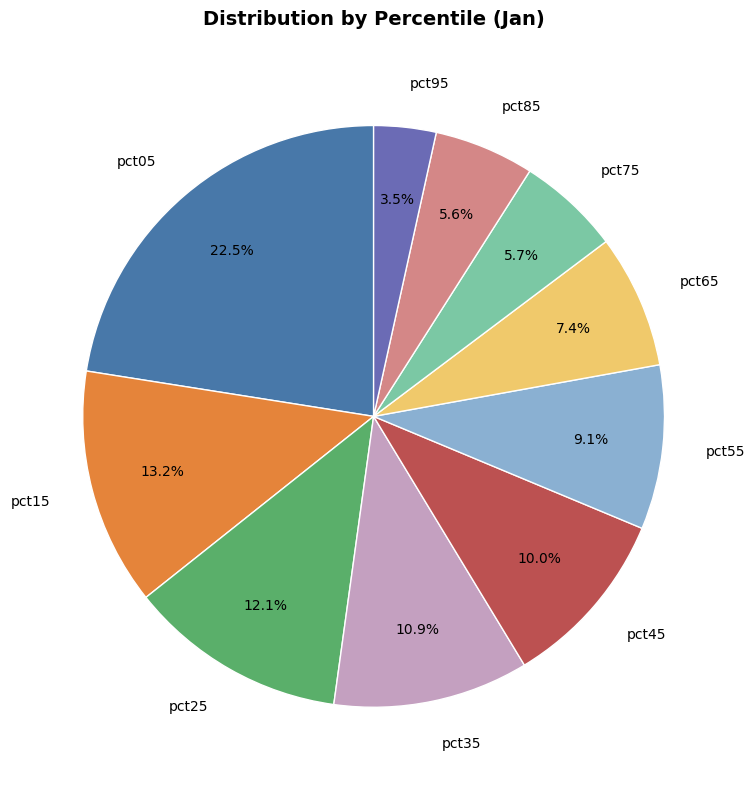

Is pct75 the majority of the pie?

No